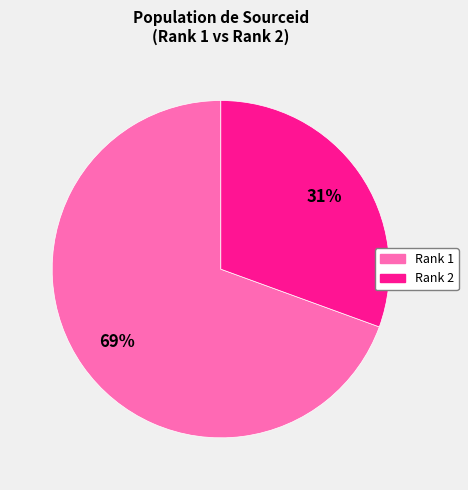

To the nearest percent, what is the average slice percentage?

50%